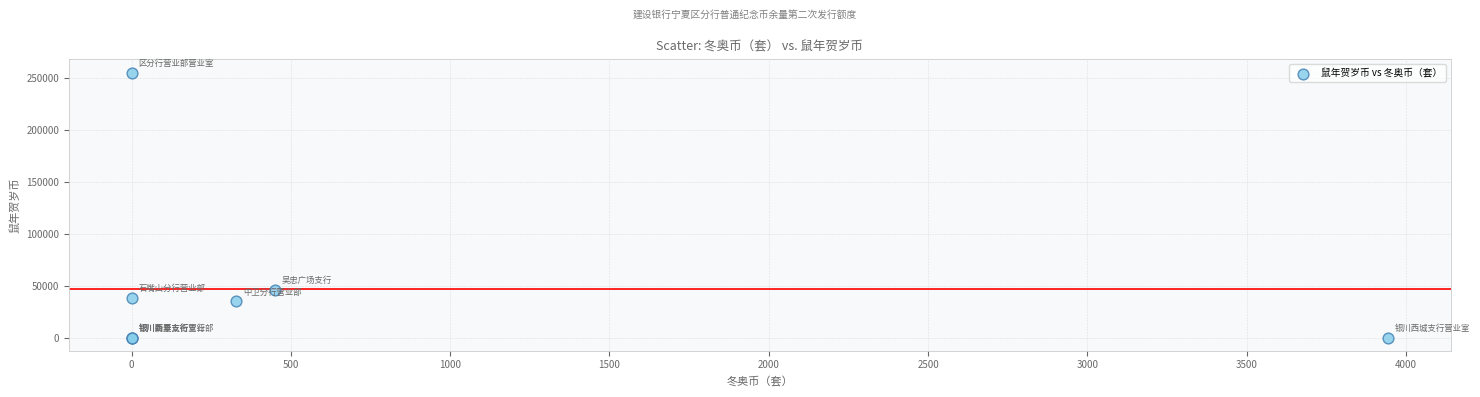

What Y value in the scatter plot is closest to 127508?

46037